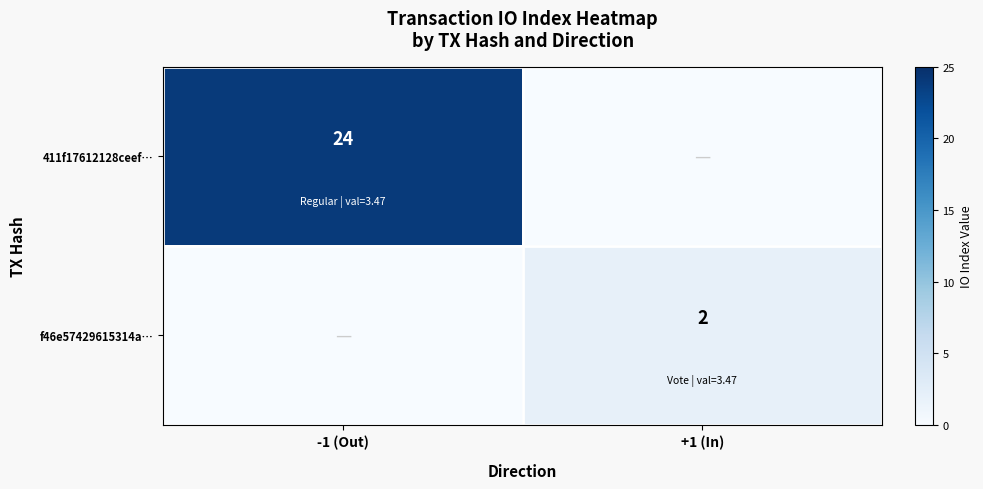

Is the value of 411f17612128ceef… at -1 (Out) greater than the value of f46e57429615314a… at +1 (In)?

Yes